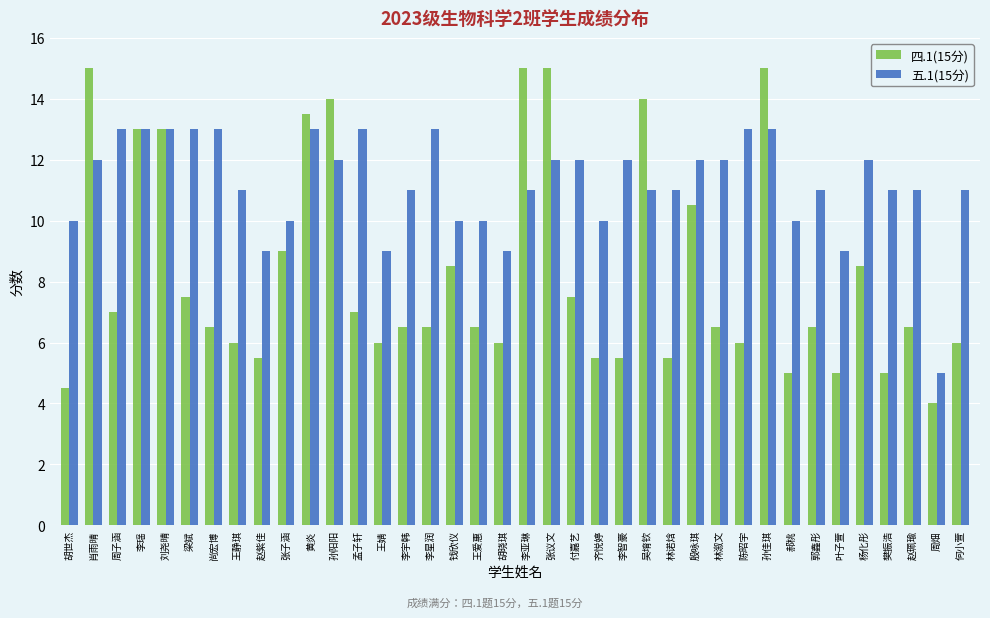

Which category has the lowest value across all series?

周畑